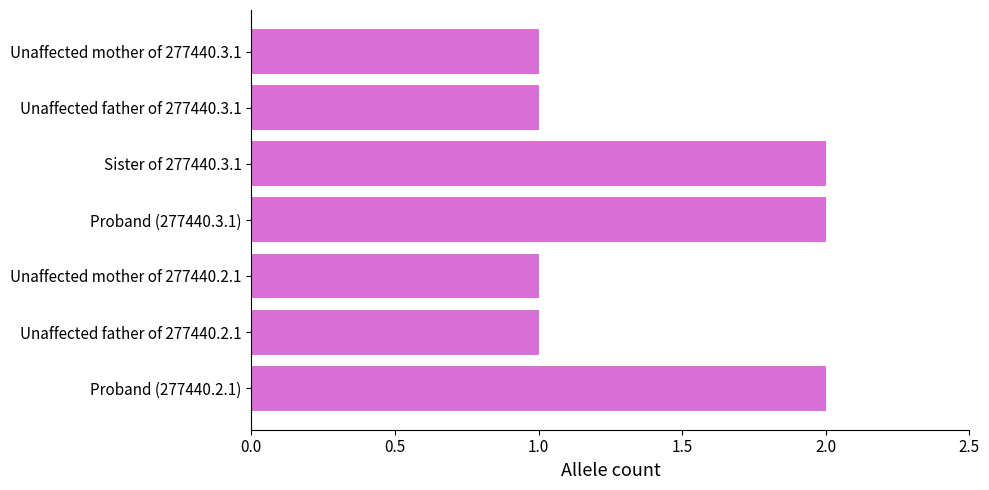

Count the number of data series in this chart.

1